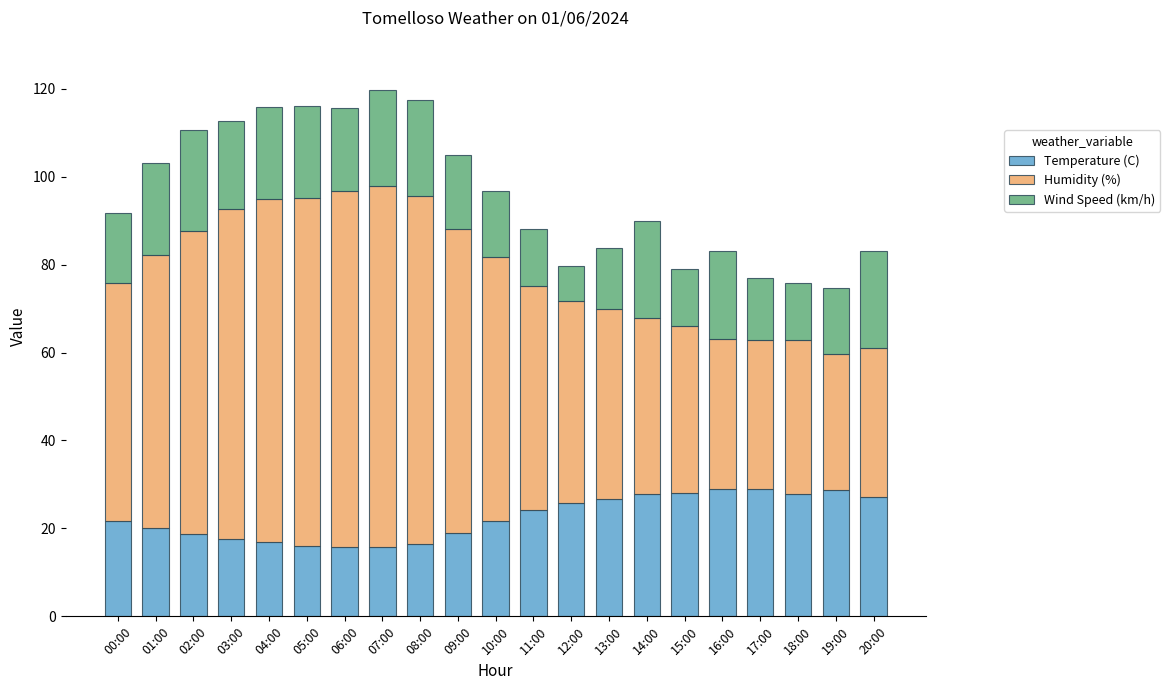

True or false: Temperature (C) has a value of 19.0 at 09:00.

True